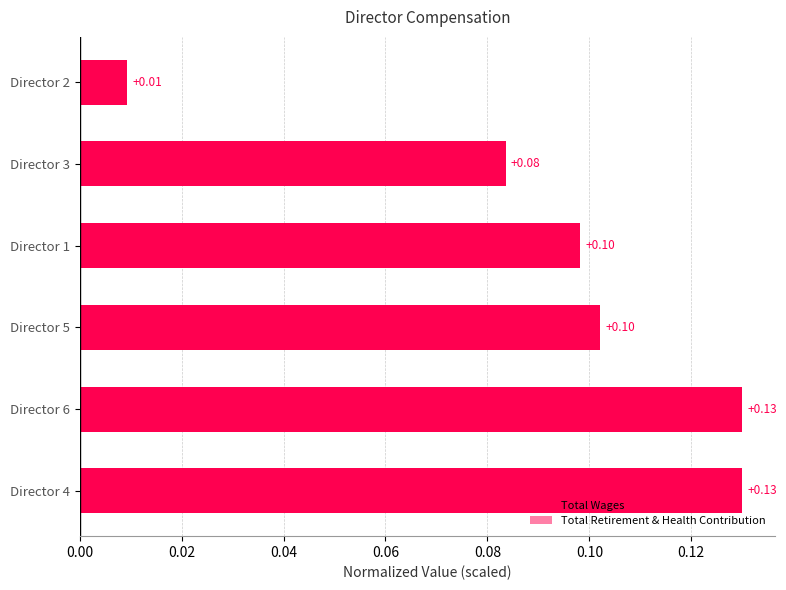

Reading left to right, list all the values displayed in this chart.

Total Wages: 0.1	0.1	0.1	0.1	0.1	0.0
Total Retirement & Health Contribution: 0.0	0.0	0.0	0.0	0.0	0.0